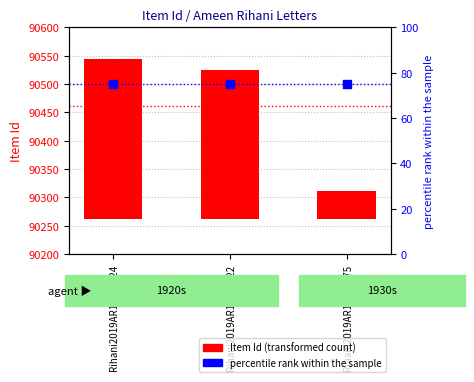

What is the total value across all series at Rihani2019AR18_F_075?

125